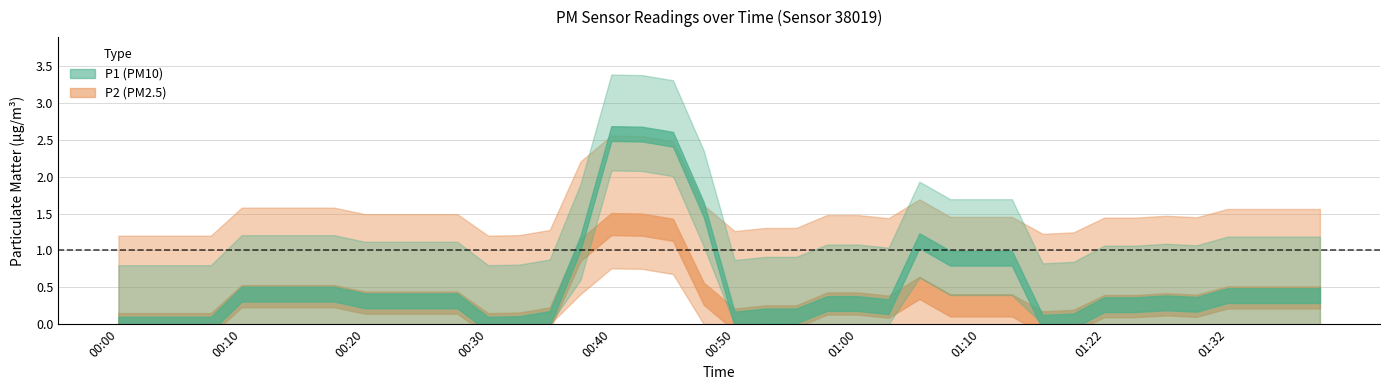

How many interior local valleys does the P2 series have?

6